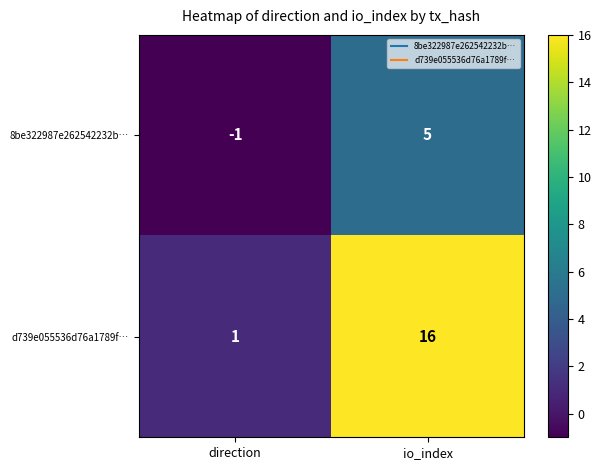

What is the difference between the highest and lowest values at direction?

2